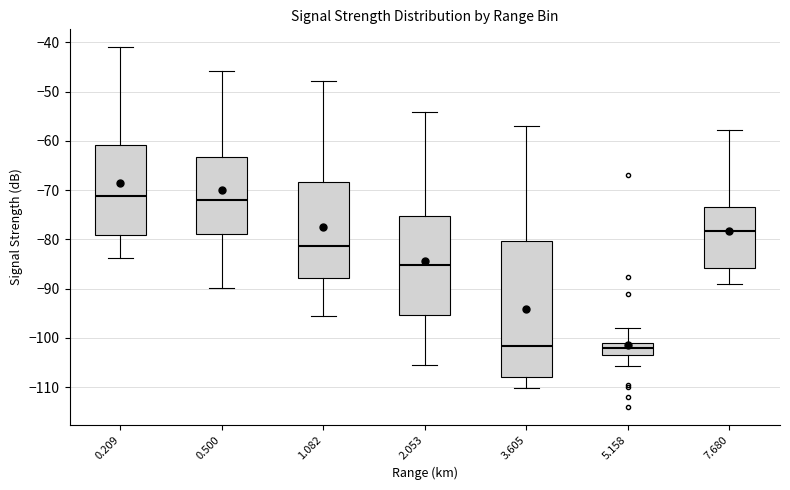

Reading left to right, transcribe this box plot: for each box, give where its median line is, the range the box spans, and where its two whiskers end, as read against the y-axis. The values are not printed on the chart, so give them approximately, as read against the axis.

0.209: median -71, box -79 to -61, whiskers -84 to -41
0.500: median -72, box -79 to -63, whiskers -90 to -46
1.082: median -81, box -88 to -68, whiskers -96 to -48
2.053: median -85, box -95 to -75, whiskers -105 to -54
3.605: median -102, box -108 to -80, whiskers -110 to -57
5.158: median -102, box -103 to -101, whiskers -106 to -98
7.680: median -78, box -86 to -73, whiskers -89 to -58